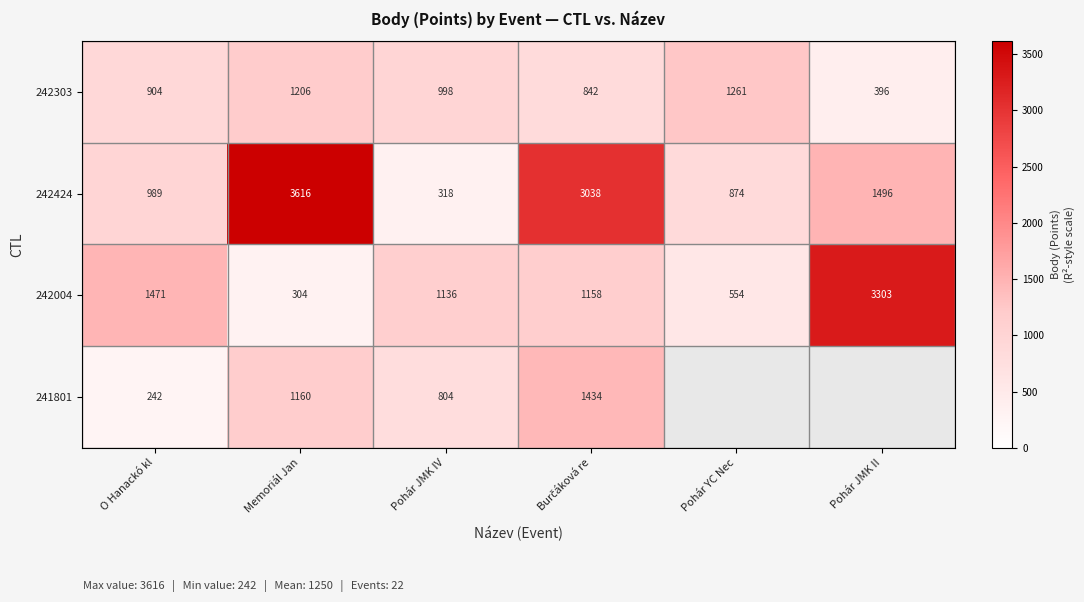

Which label corresponds to the largest value in the chart?

Memoriál Jan